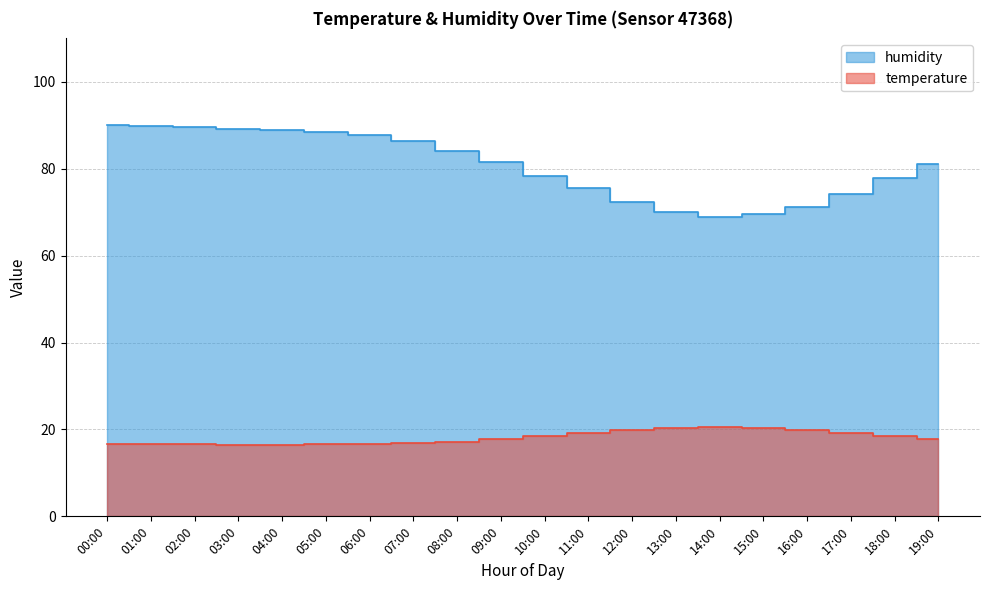

True or false: temperature has a value of 19.1 at 11:00.

True